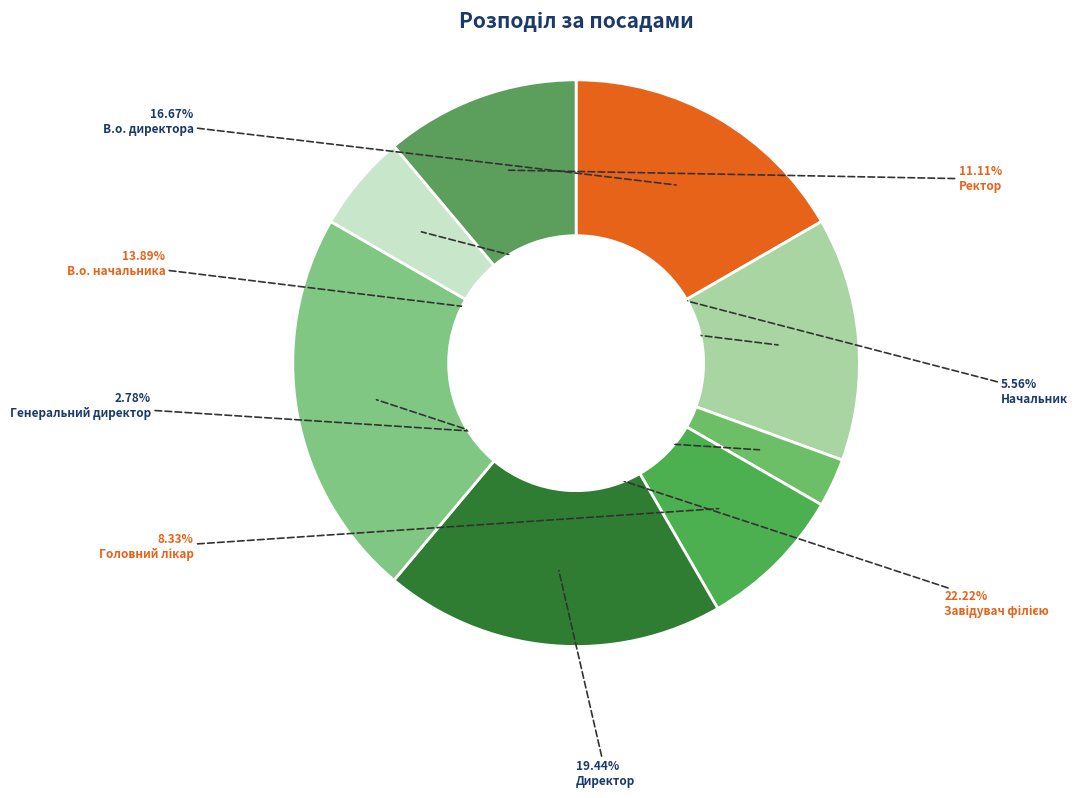

How many segments does this pie chart have?

8